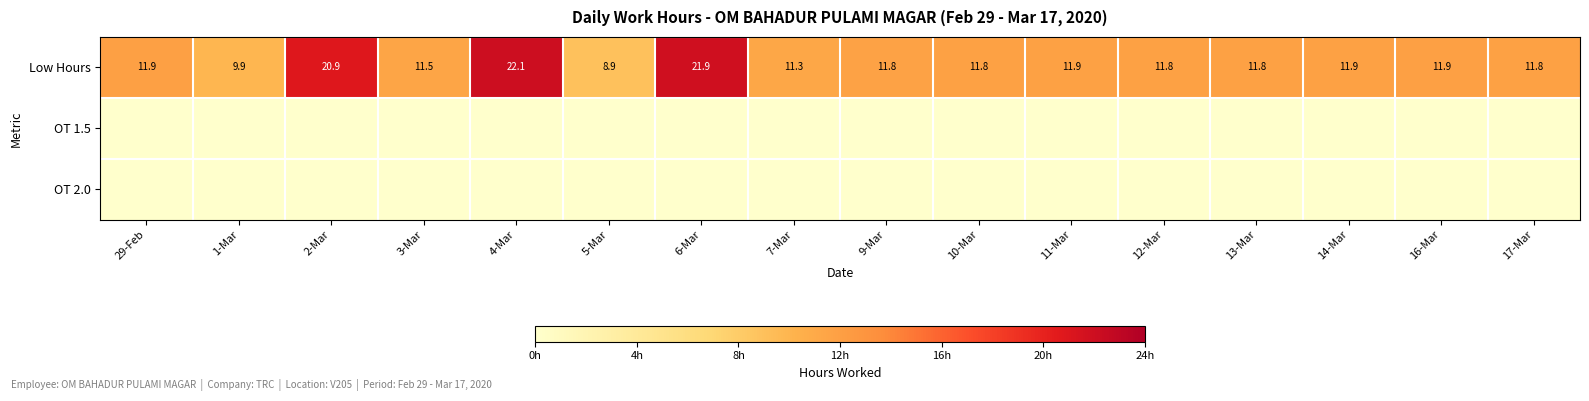

At which category is the sum across all series the highest?

4-Mar